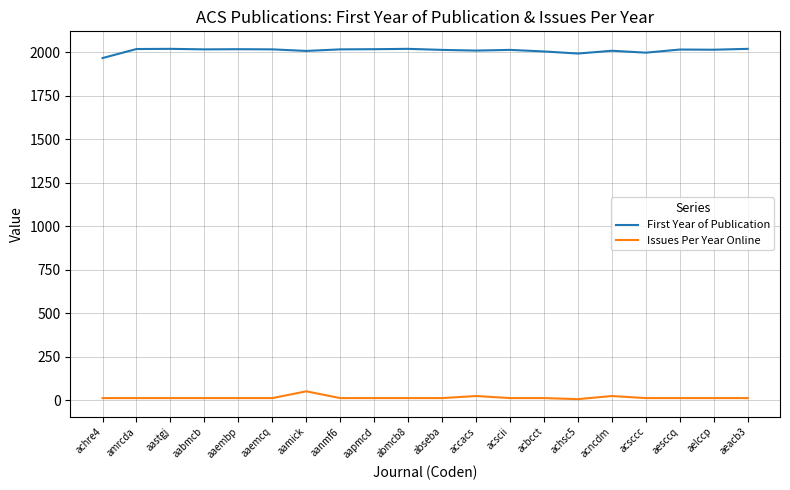

What value does the Issues Per Year Online series have at aelccp?

12